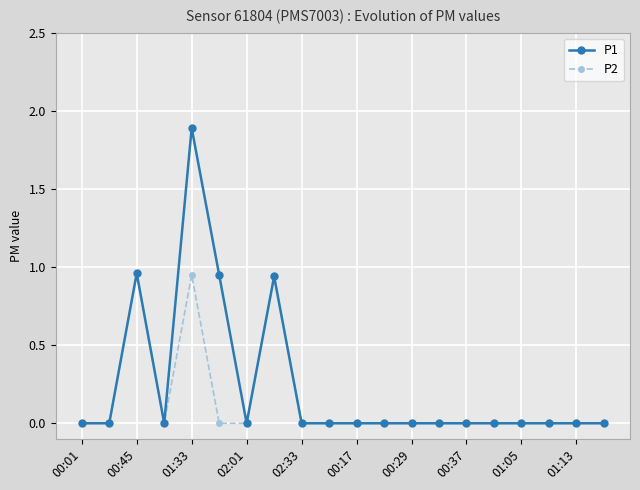

Rank the series by their maximum value, from highest to lowest.

P1, P2